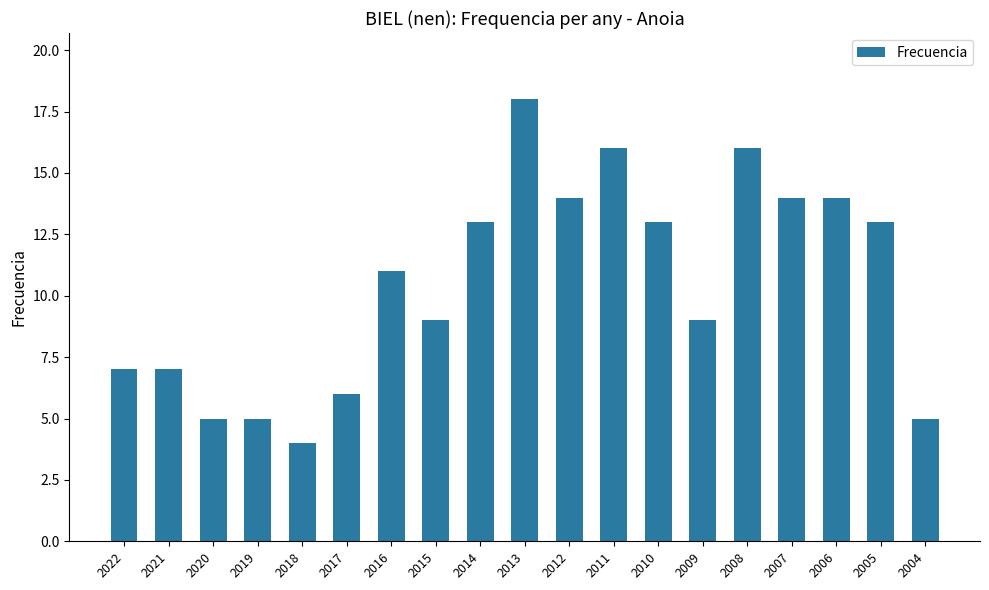

The value at 2014 is 13. True or false?

True